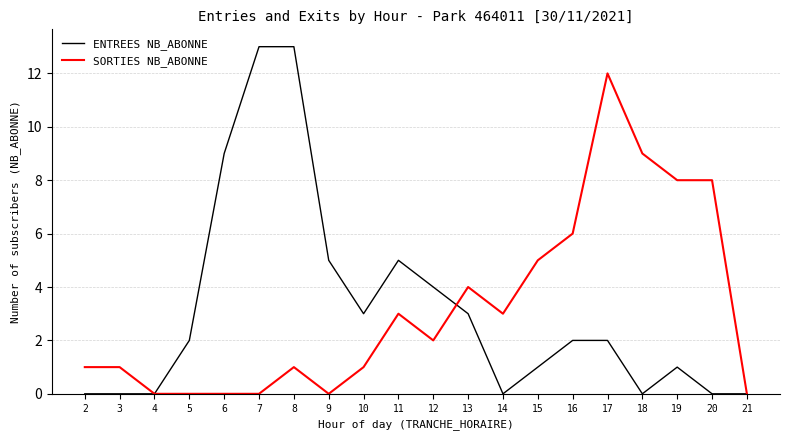

Is it true that SORTIES NB_ABONNE equals -7 at 4?

False